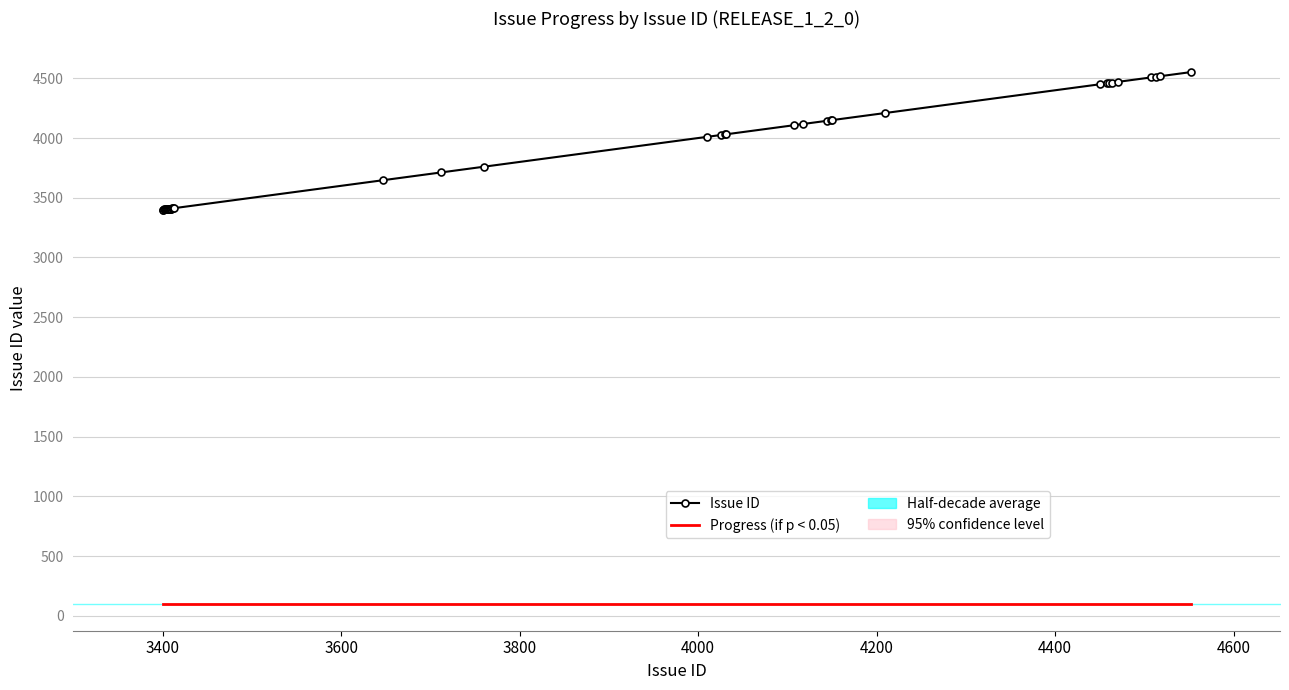

List the series in order of their overall mean, highest first.

Issue ID, Progress (if p < 0.05)